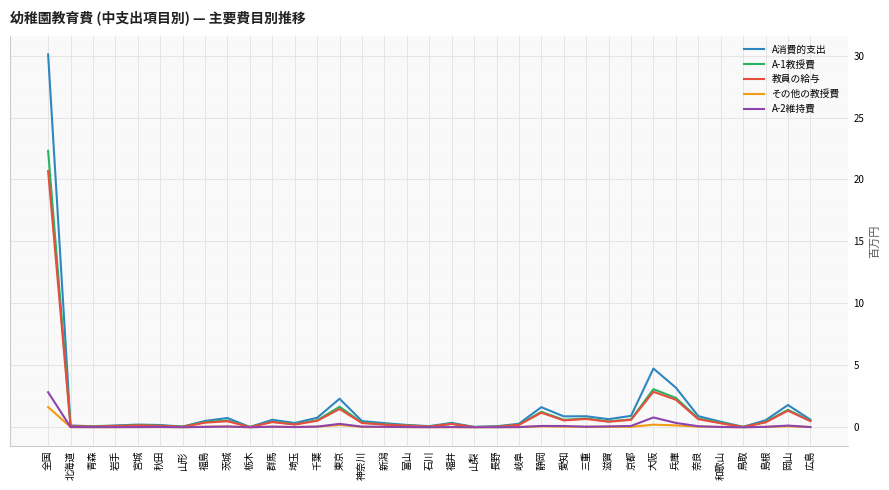

Which category has the highest value across all series?

全国